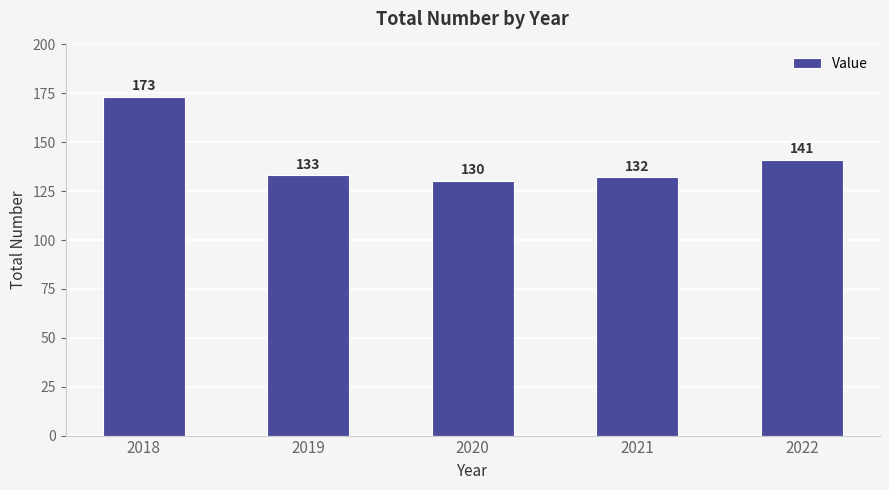

At which label does the data first exceed 133?

2018